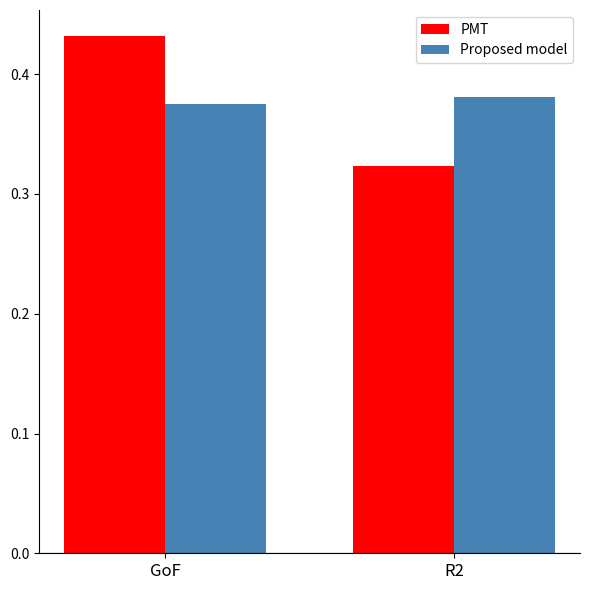

Between GoF and R2, which series saw the biggest shift?

PMT